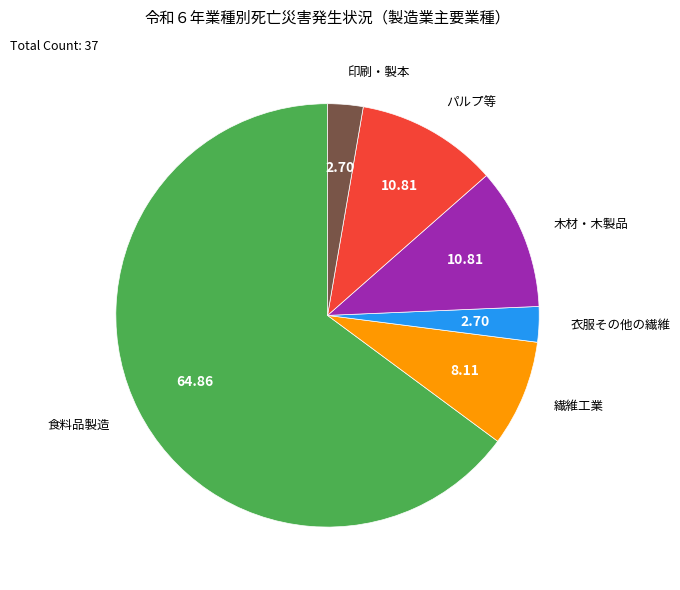

Which slice is the largest?

食料品製造